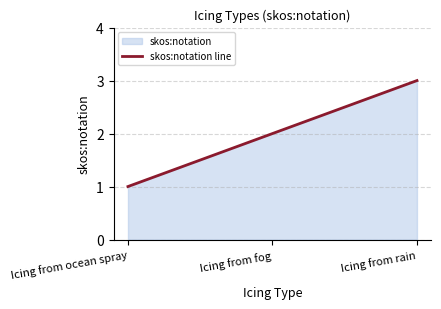

Between Icing from fog and Icing from rain, which is larger?

Icing from rain